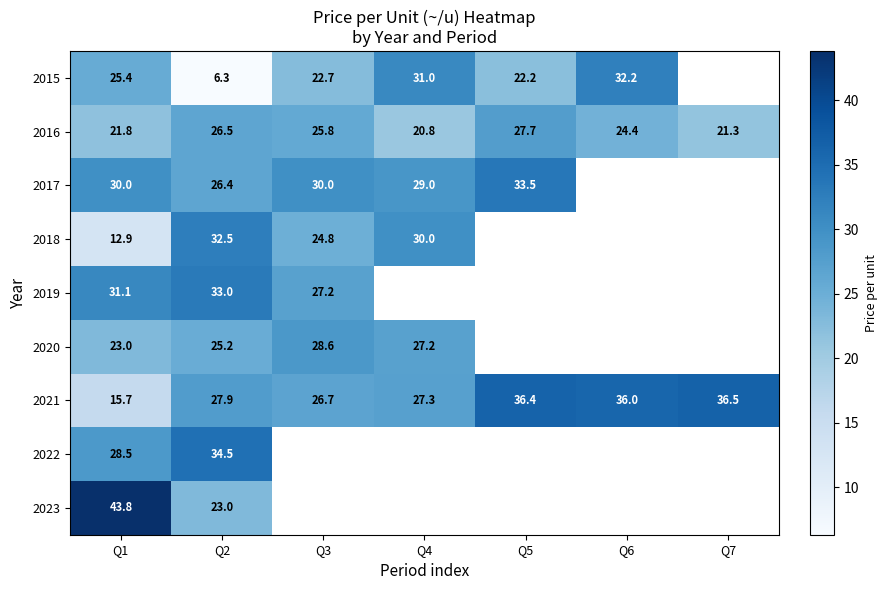

At which label does 2016 reach its peak?

Q5